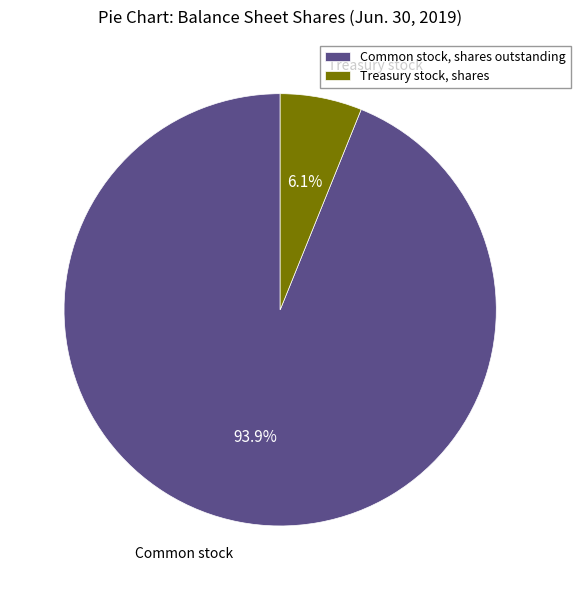

To the nearest percent, what portion does Common stock, shares outstanding represent?

94%